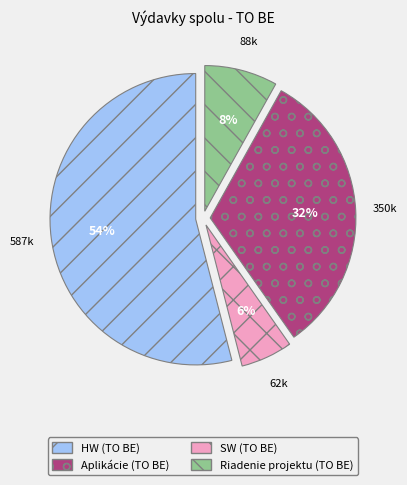

Is there a majority slice in this chart?

Yes